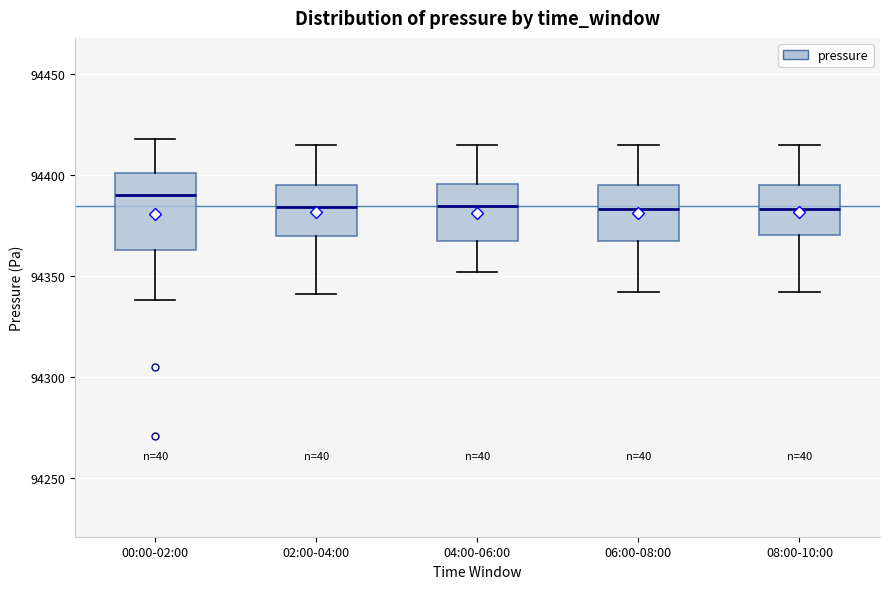

Reading left to right, transcribe this box plot: for each box, give where its median line is, the range the box spans, and where its two whiskers end, as read against the y-axis. The values are not printed on the chart, so give them approximately, as read against the axis.

00:00-02:00: median 94390, box 94365 to 94400, whiskers 94340 to 94420
02:00-04:00: median 94385, box 94370 to 94395, whiskers 94340 to 94415
04:00-06:00: median 94385, box 94365 to 94395, whiskers 94350 to 94415
06:00-08:00: median 94385, box 94365 to 94395, whiskers 94340 to 94415
08:00-10:00: median 94385, box 94370 to 94395, whiskers 94340 to 94415